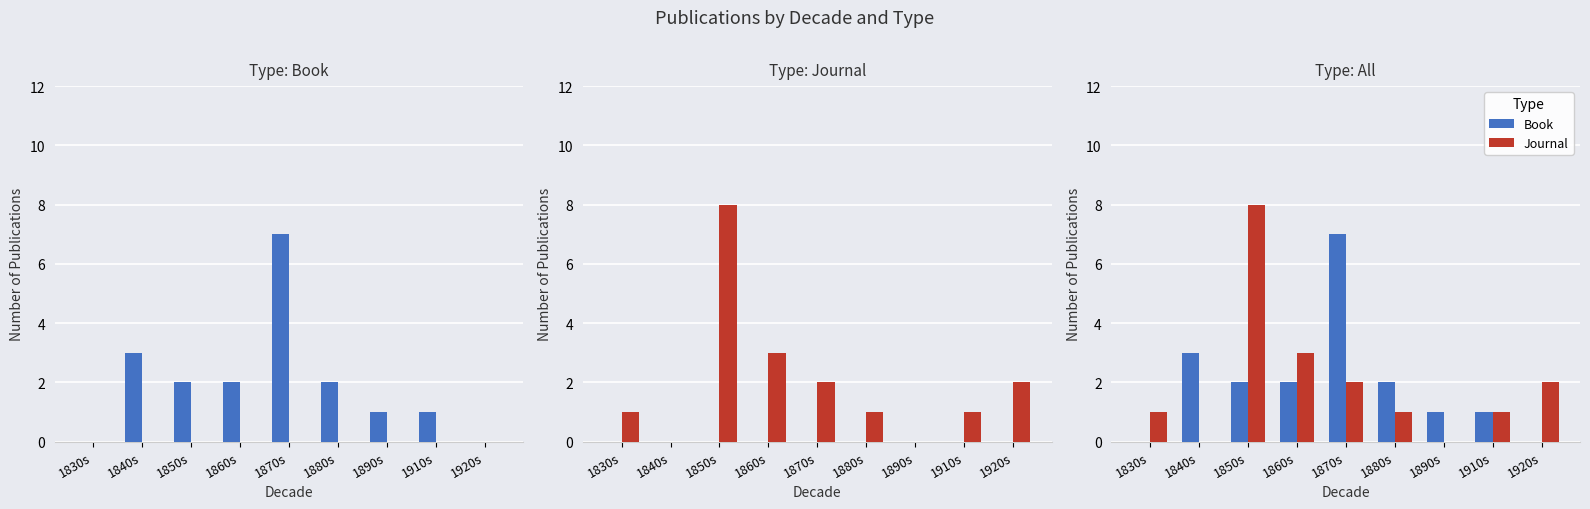

Is it true that Journal equals 3 at 1860s?

True